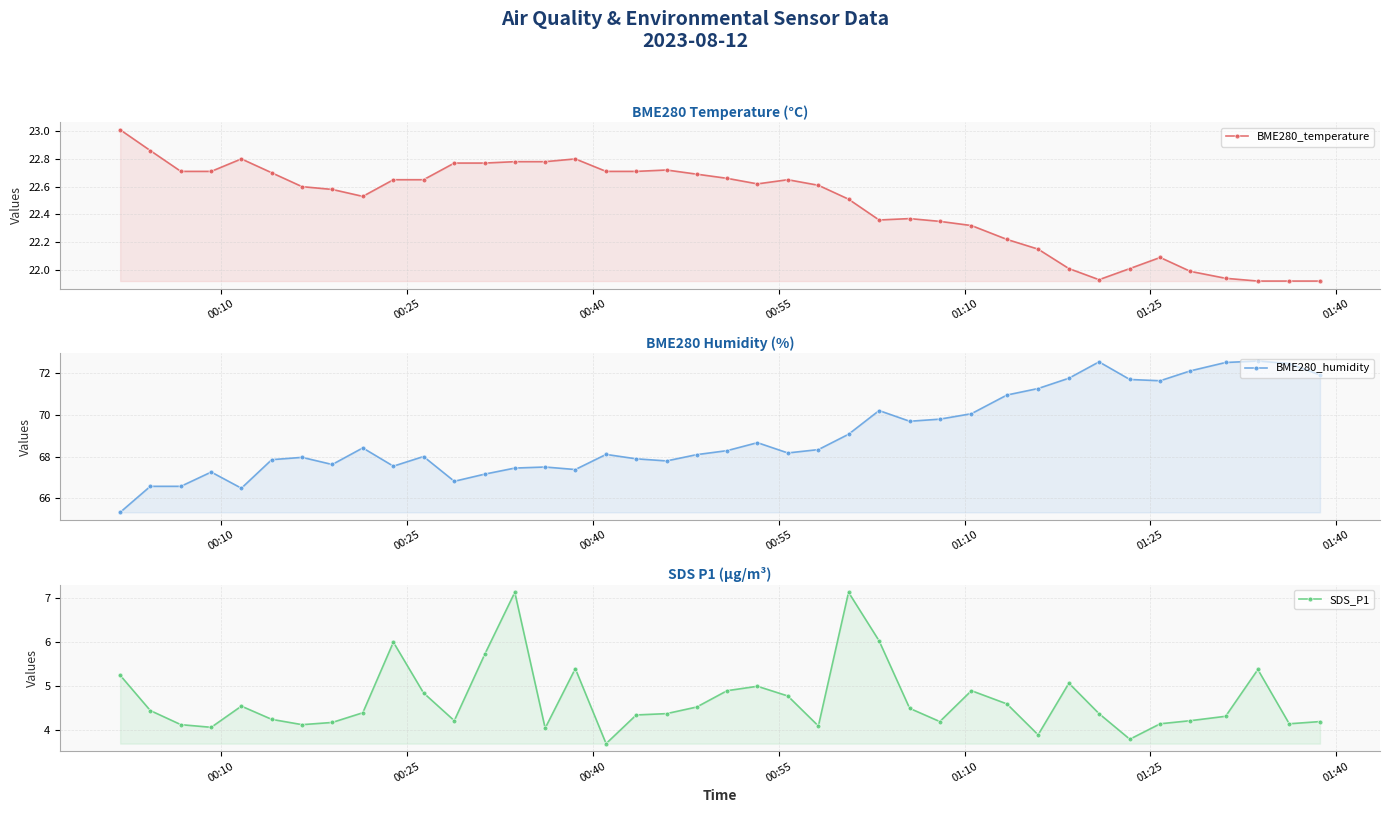

Rank the series by their average value, from highest to lowest.

BME280_humidity, BME280_temperature, SDS_P1